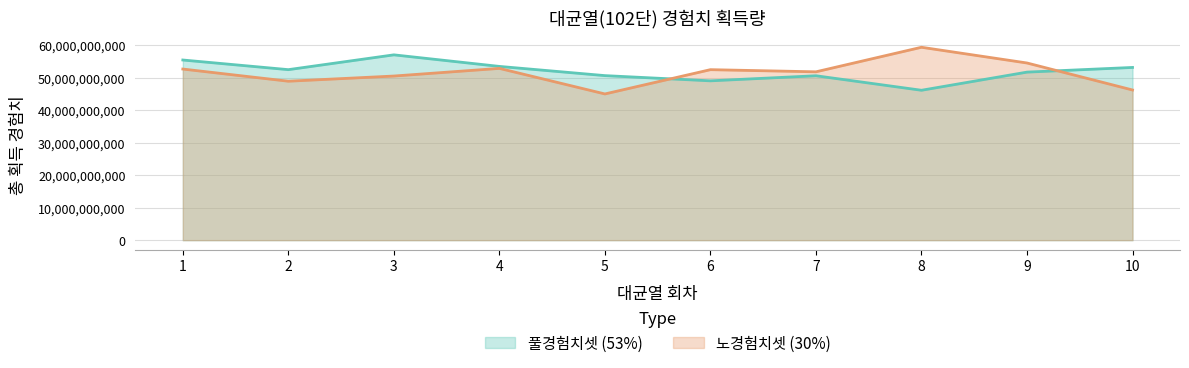

What is the approximate value of 노경험치셋 (30%) at 4, to the nearest 10?

52824200480